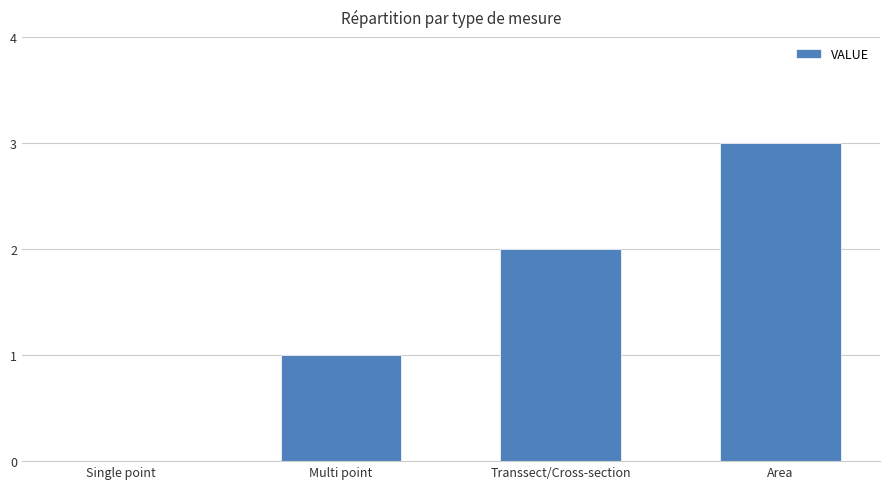

What is the change in value from Single point to Multi point?

+1